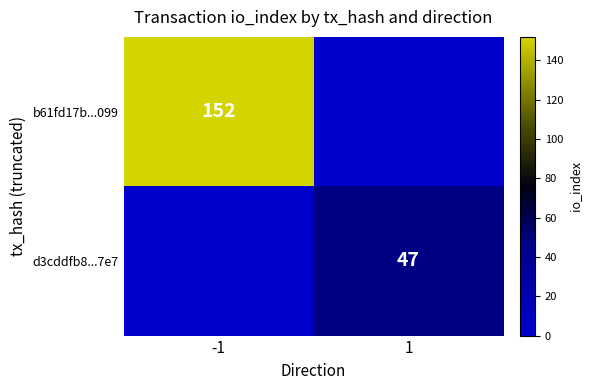

The b61fd17b...099 series shows 152 at -1. True or false?

True